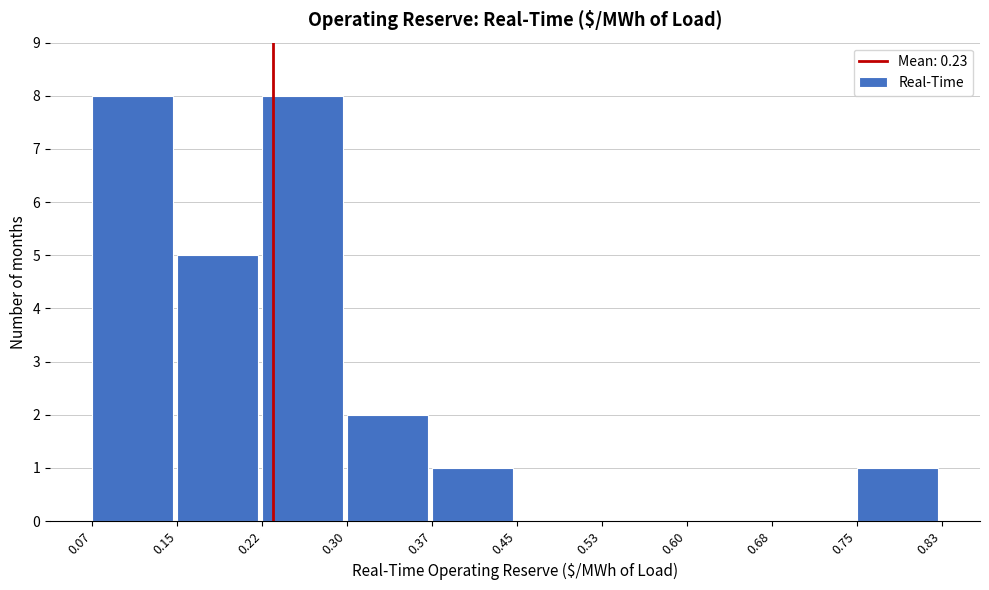

What is the height of the bar covering 0.30 to 0.37 on the x-axis? The values are not printed on the chart, so give them approximately, as read against the axis.

2